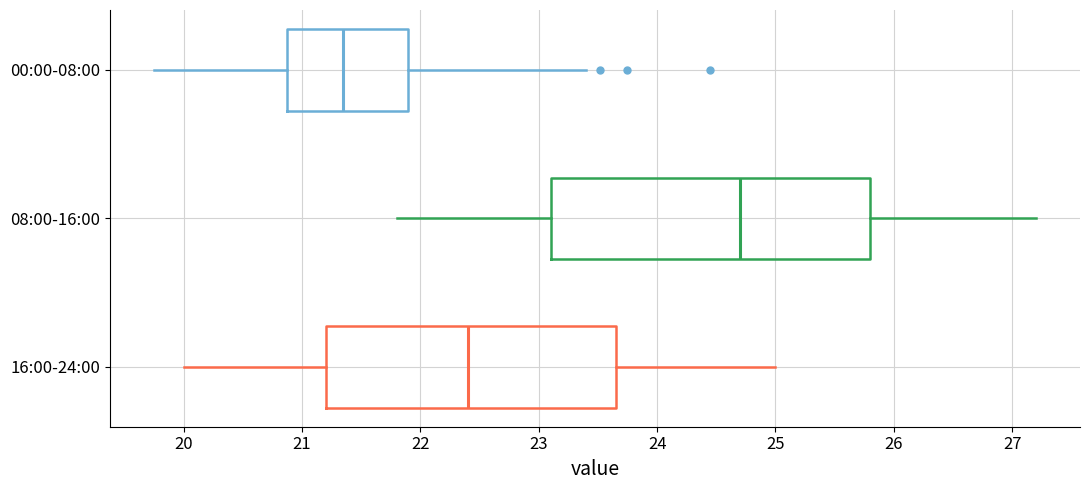

Which box's median line is the furthest to the left?

00:00-08:00